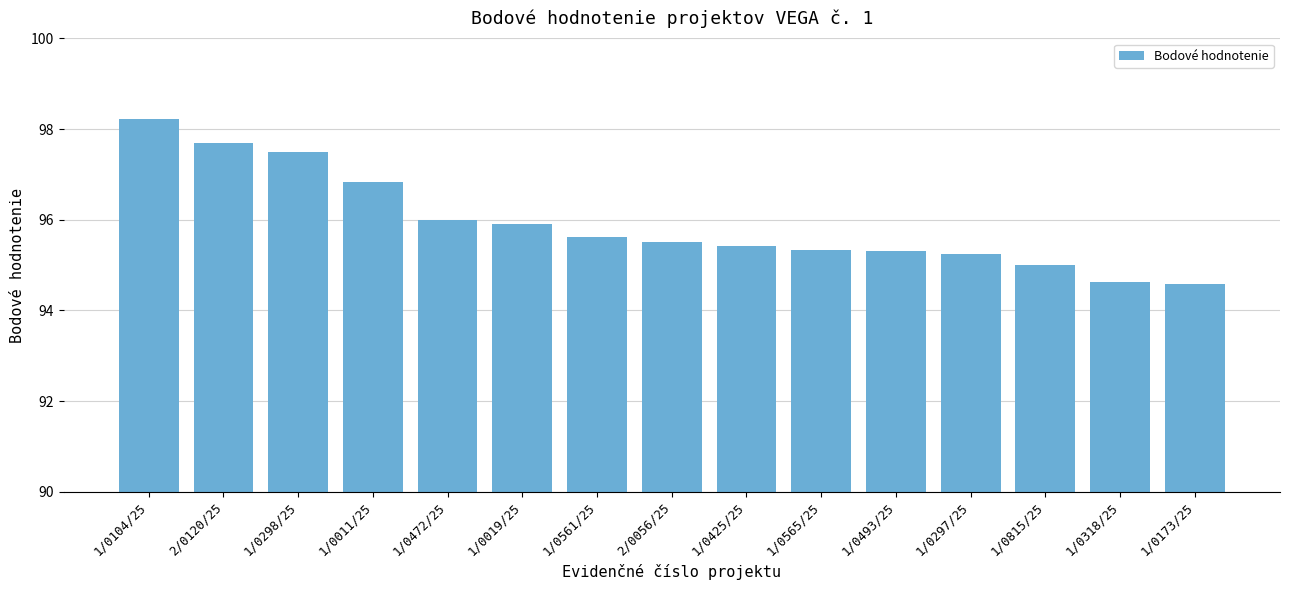

Which has a higher value, 2/0056/25 or 1/0297/25?

2/0056/25